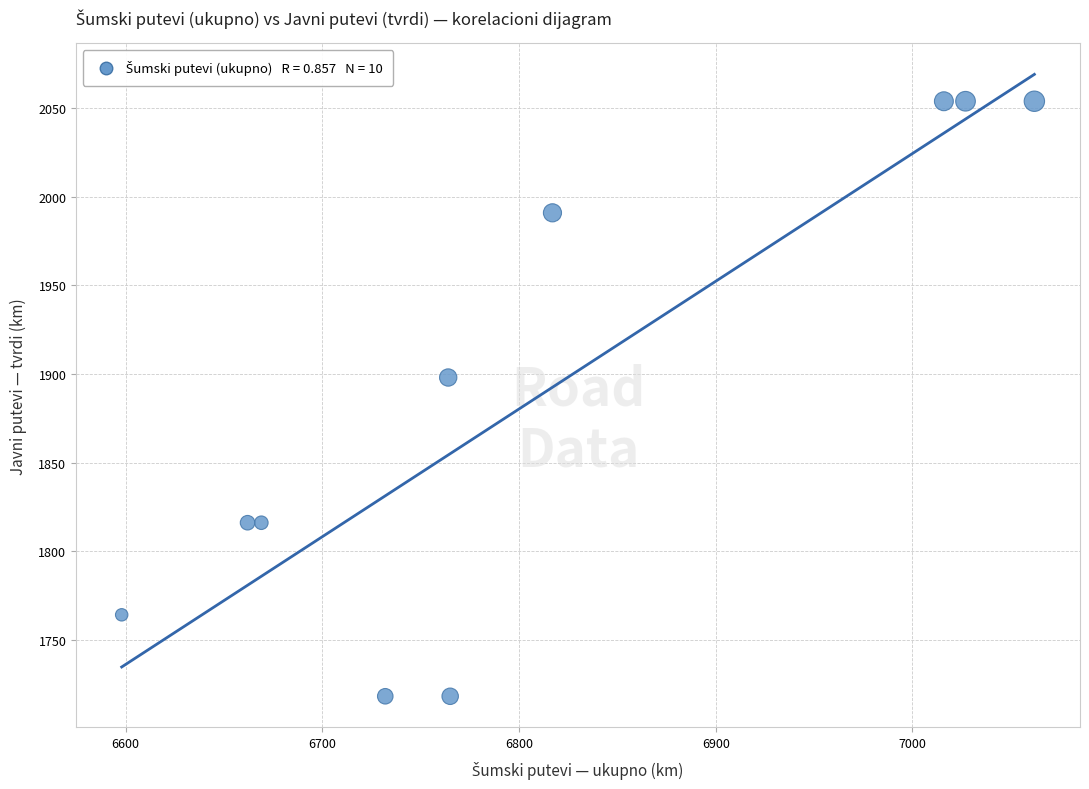

What is the range of Y values (max minus min)?

336